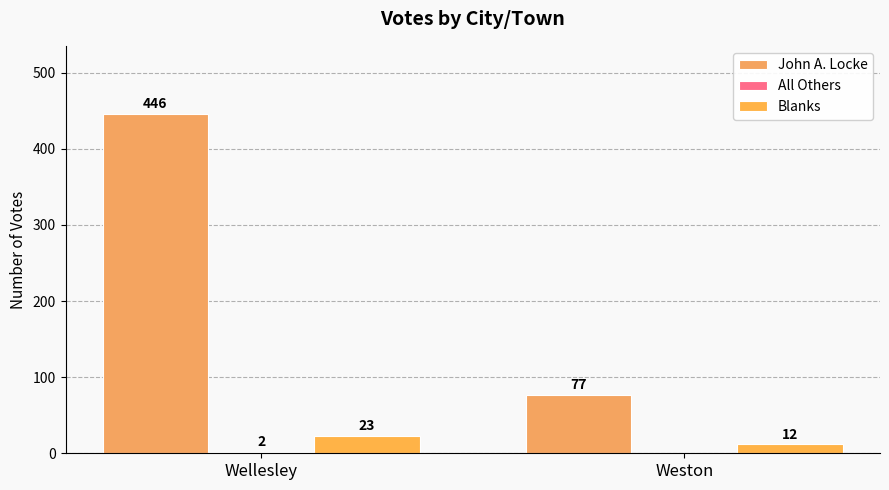

Between Wellesley and Weston, which is larger?

Wellesley